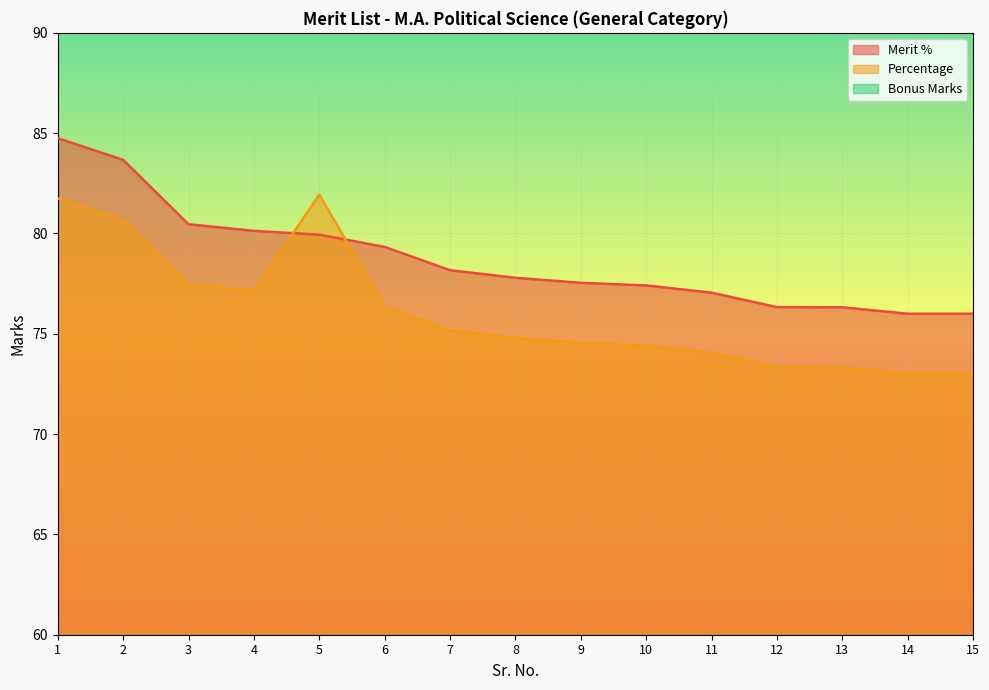

True or false: Merit % has a value of 76.3 at 13.

True